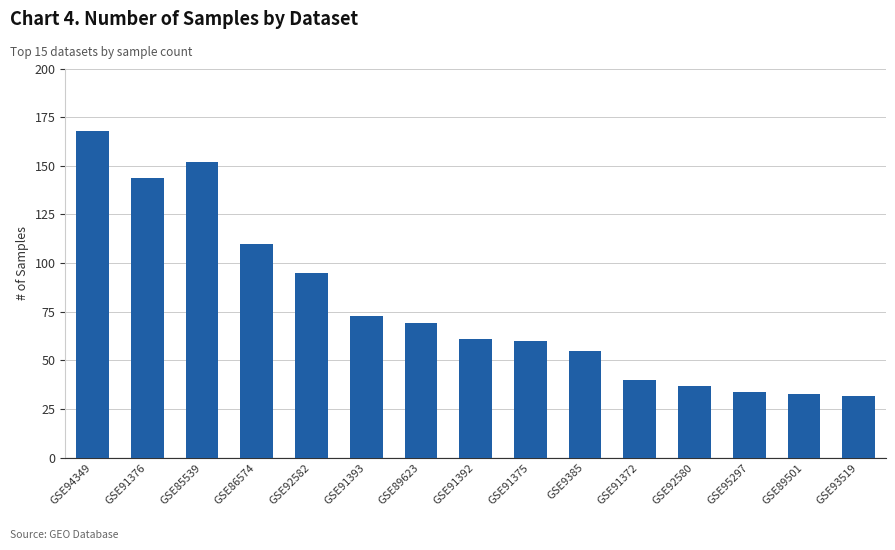

Is it true that the value at GSE91372 is 40?

True